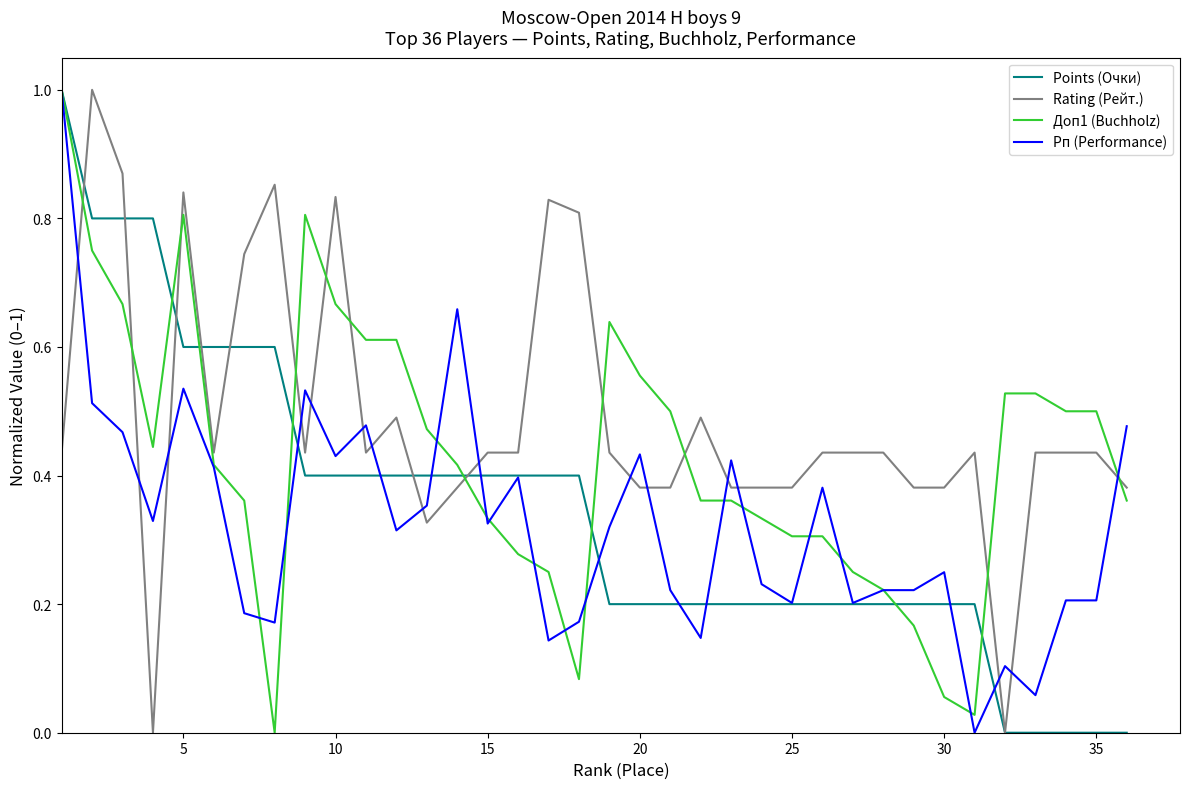

True or false: Доп1 (Buchholz) and Рп (Performance) intersect in this chart.

True